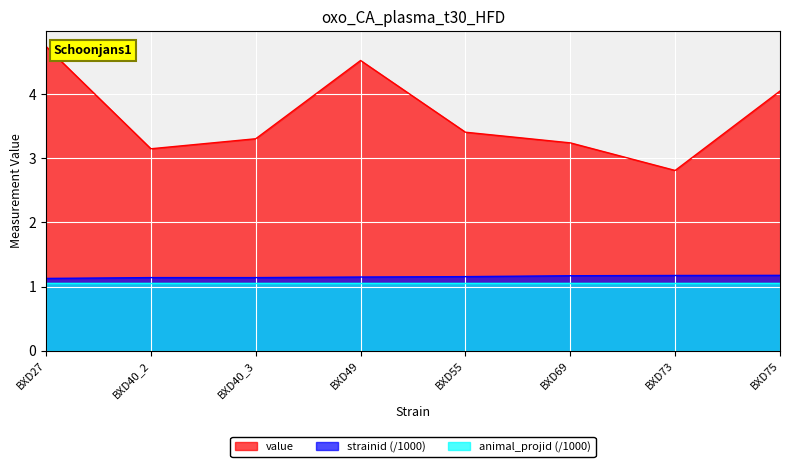

The strainid series shows 1.1 at BXD40_2. True or false?

True